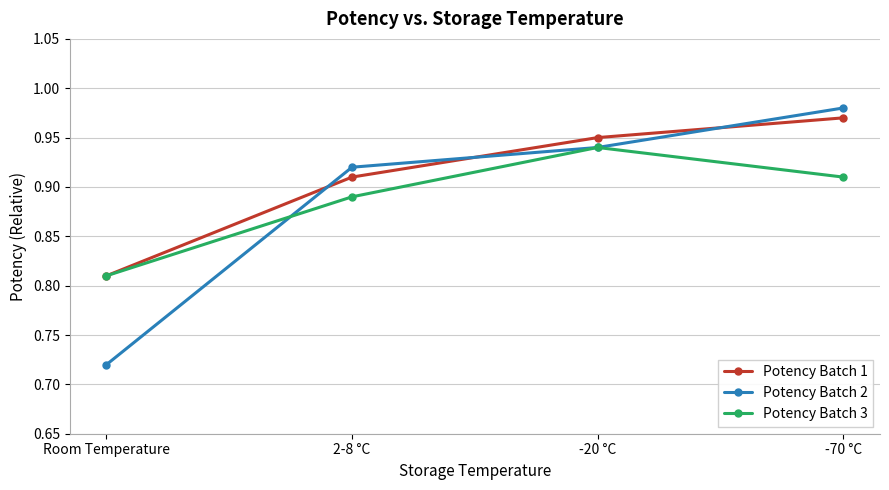

Rank the series by their maximum value, from lowest to highest.

Potency Batch 3, Potency Batch 1, Potency Batch 2